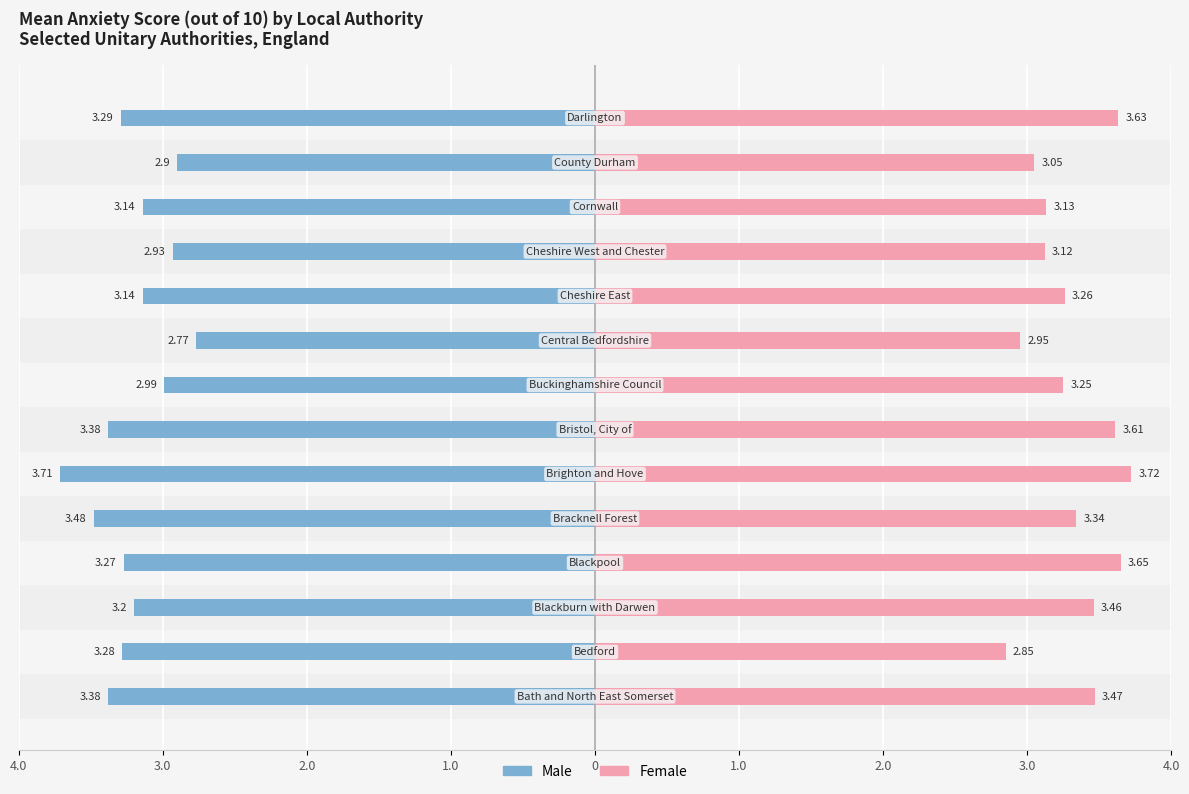

What is the average value of the Female series?

3.3